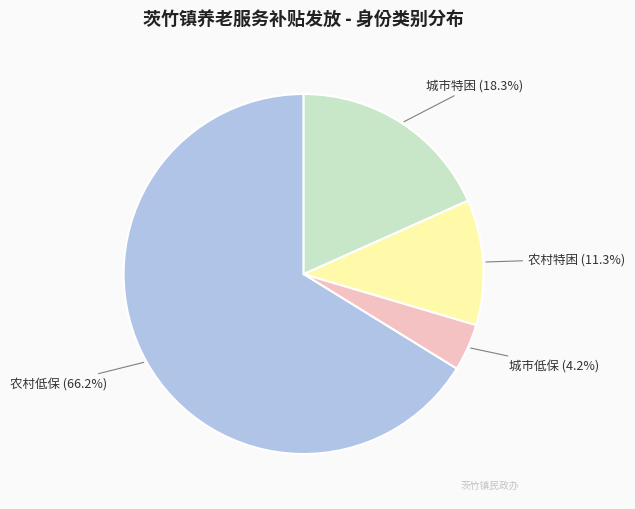

Does any single category account for the majority?

Yes